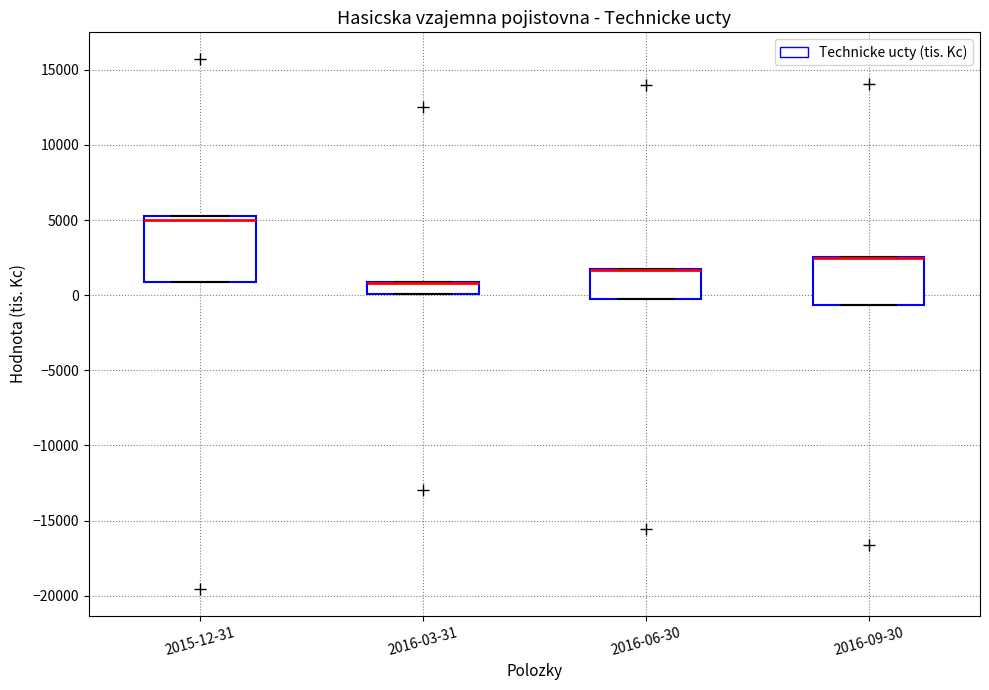

Where is the lower edge of the box for 2016-06-30 on the y-axis? The values are not printed on the chart, so give them approximately, as read against the axis.

0